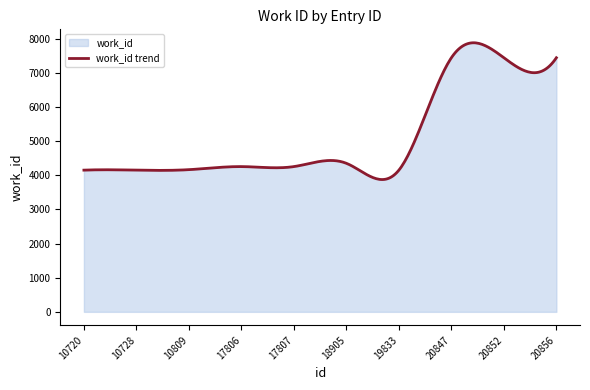

What is the average value?

5096.7